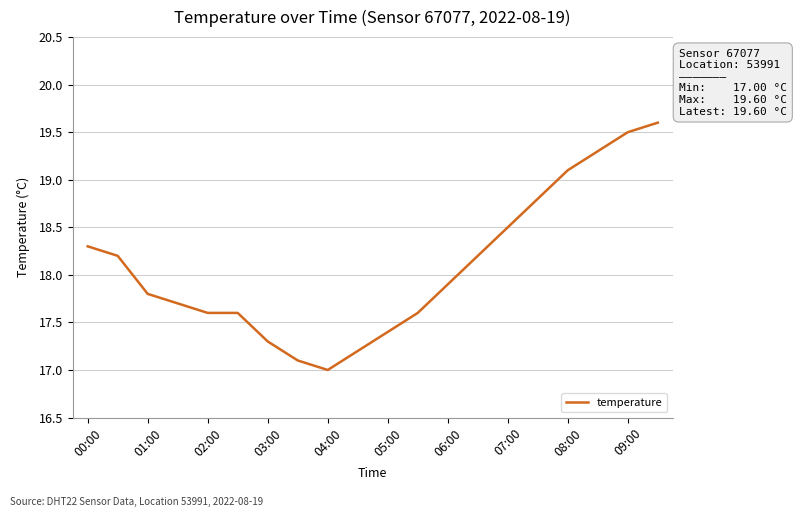

What is the smallest value displayed?

17.0